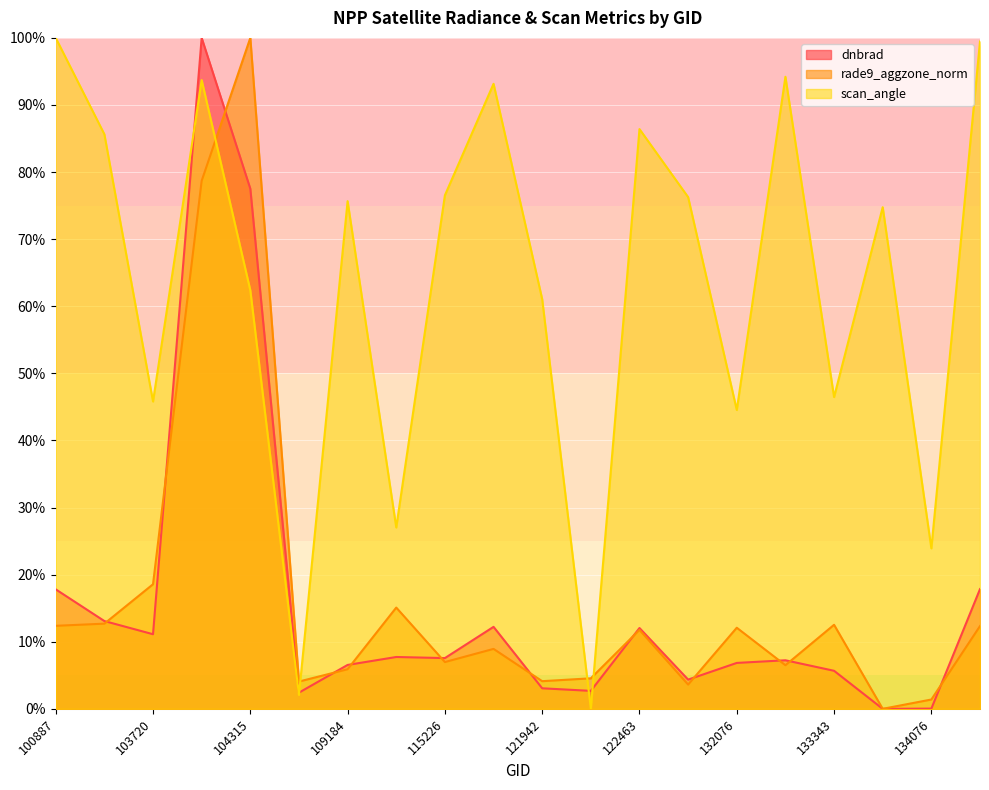

Which series changed the most between 104071 and 133343?

dnbrad